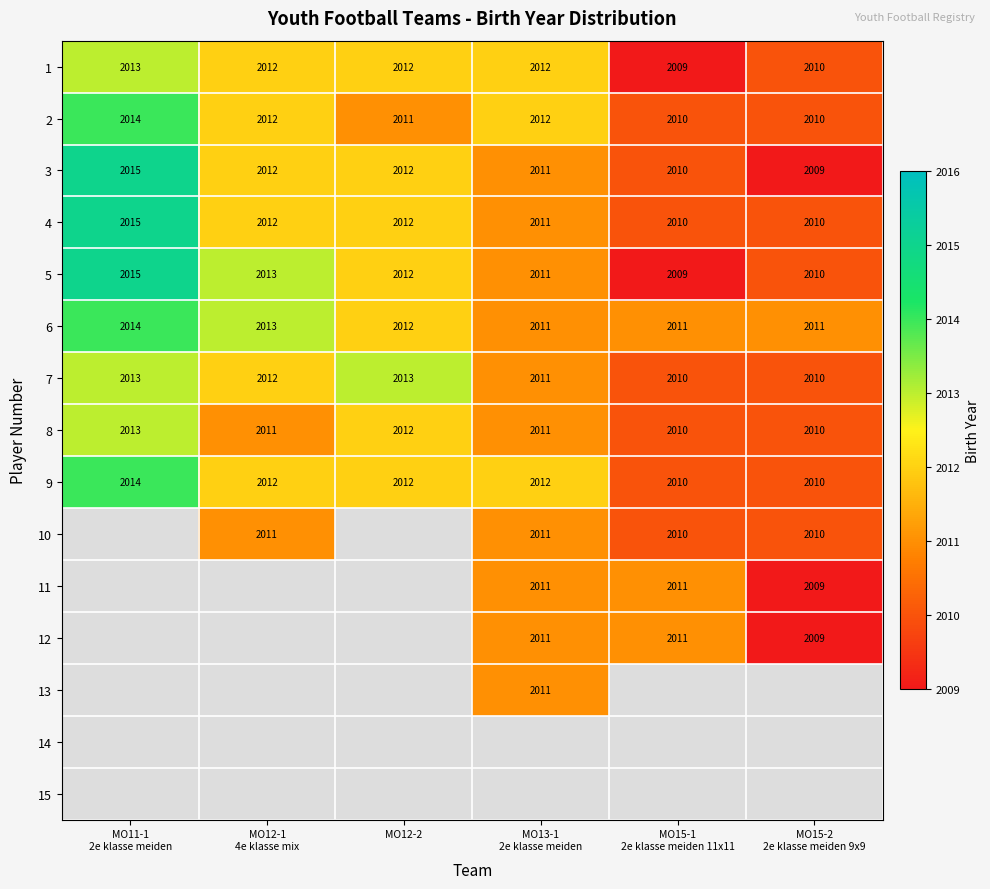

What is the difference between the second highest and minimum values in the 1 series?

3